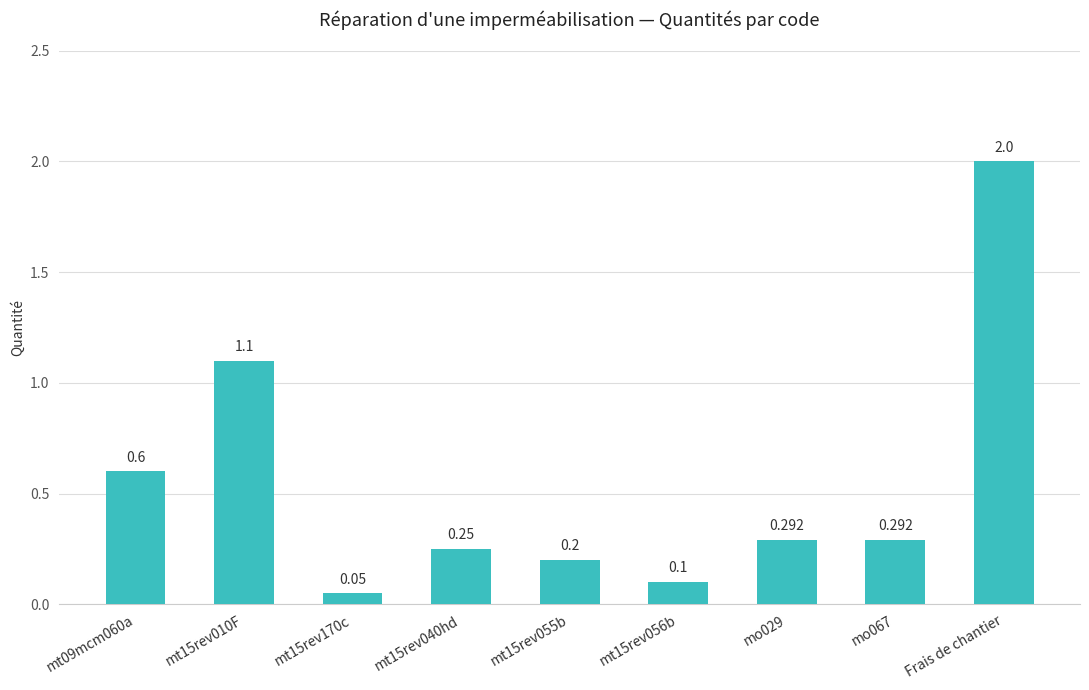

What is the sum of all values?

4.9